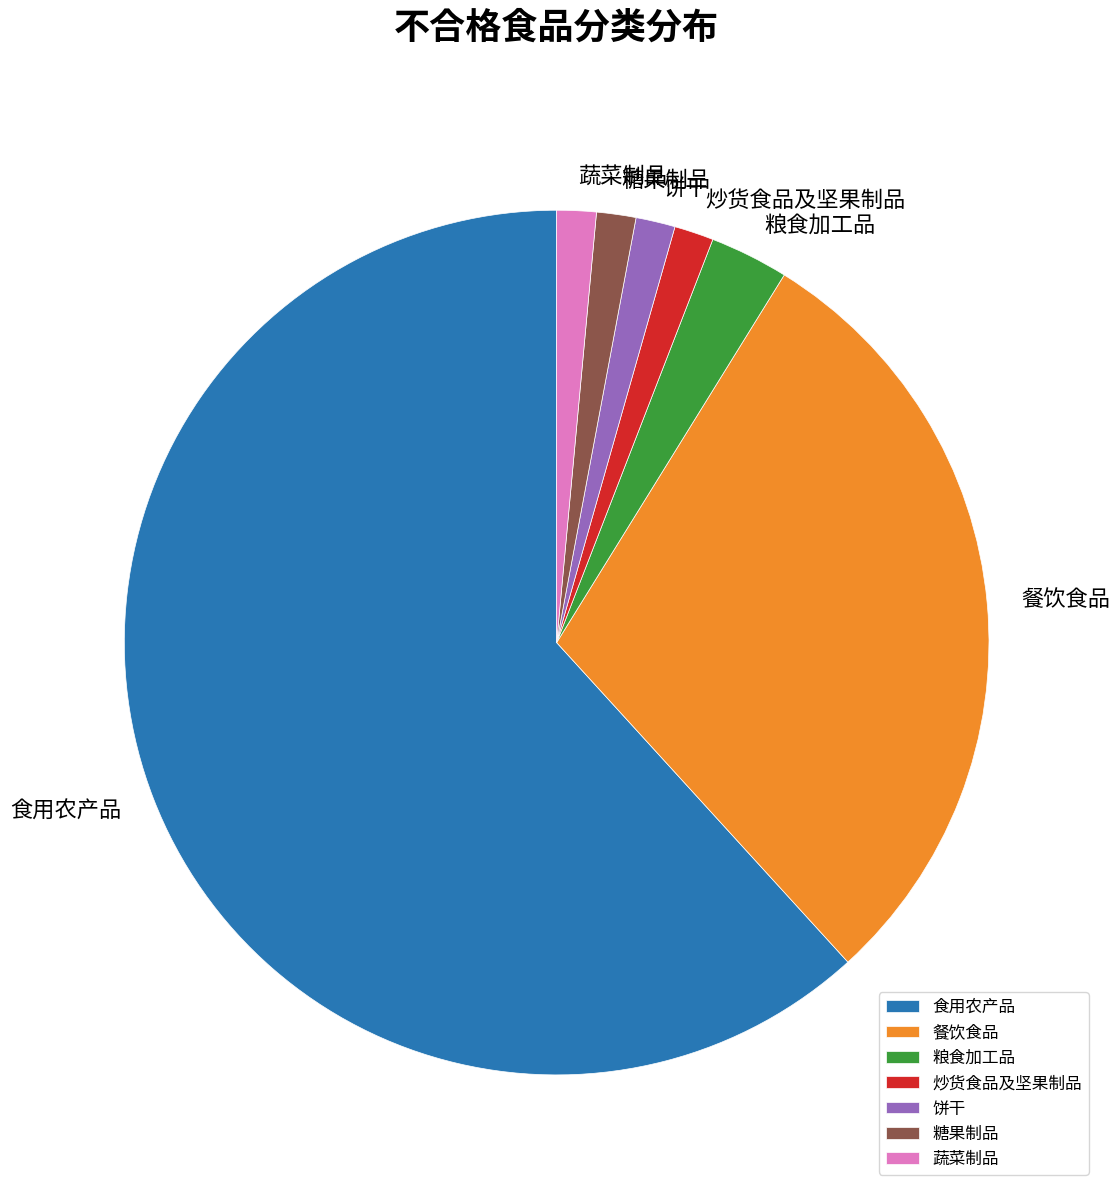

How many slices are in this pie chart?

7